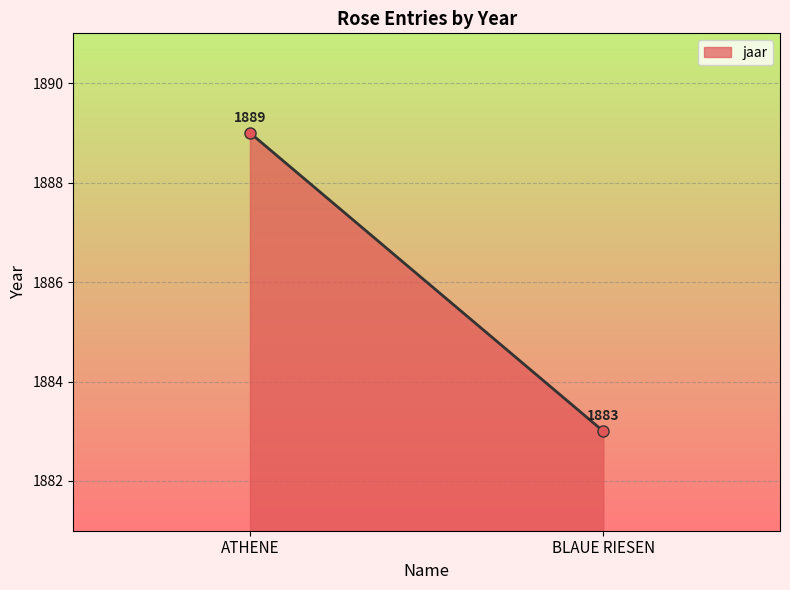

Which has a higher value, BLAUE RIESEN or ATHENE?

ATHENE